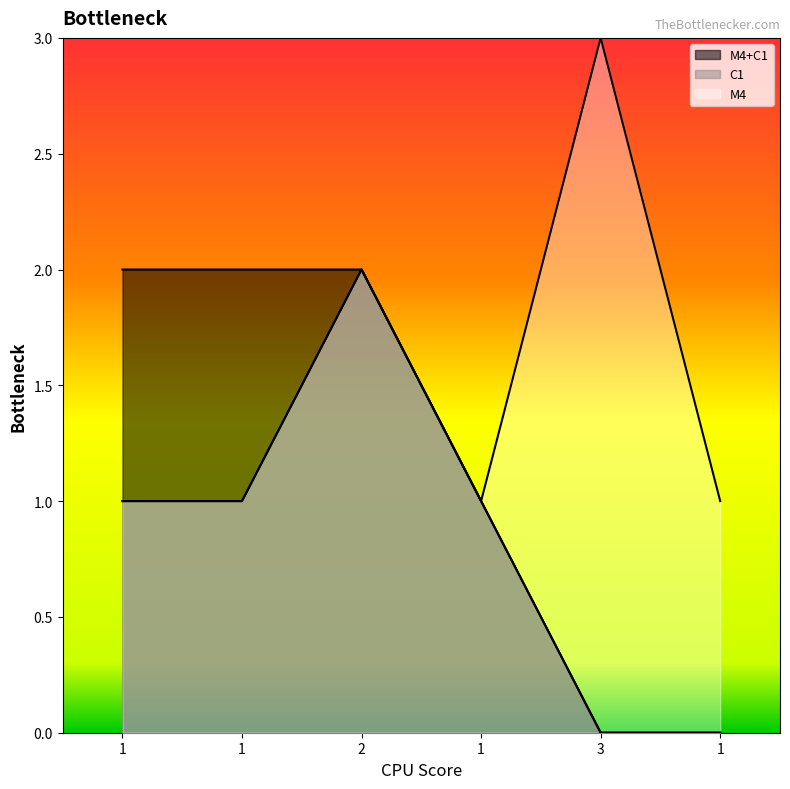

What is the difference between the second highest and second lowest values in the M4 series?

1